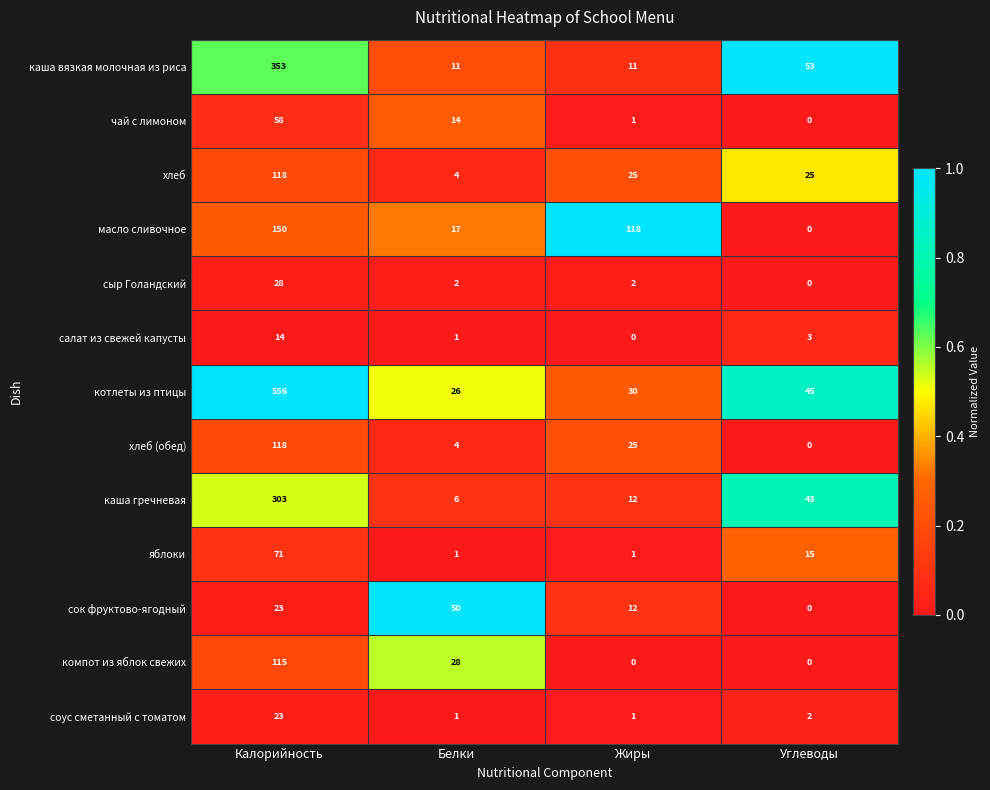

Which series has the largest total across all categories?

котлеты из птицы